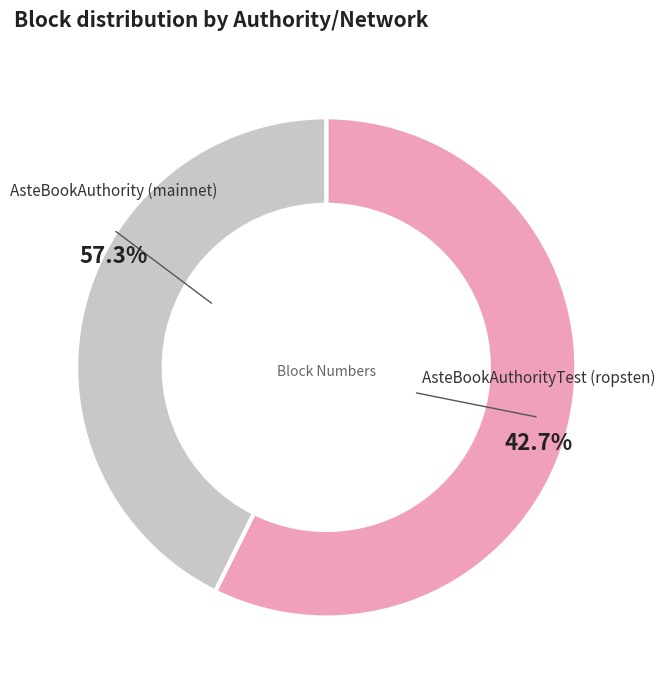

How many slices are in this pie chart?

2